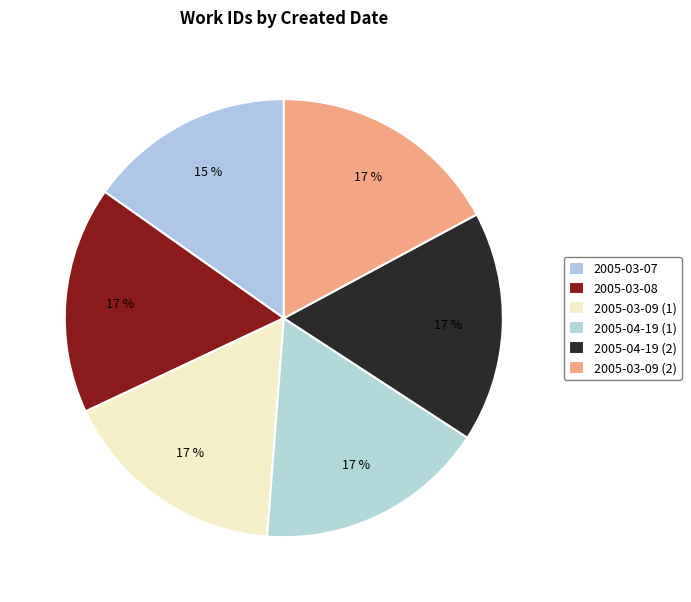

Rank the categories by value from lowest to highest.

2005-03-07, 2005-03-08, 2005-03-09 (1), 2005-04-19 (1), 2005-04-19 (2), 2005-03-09 (2)